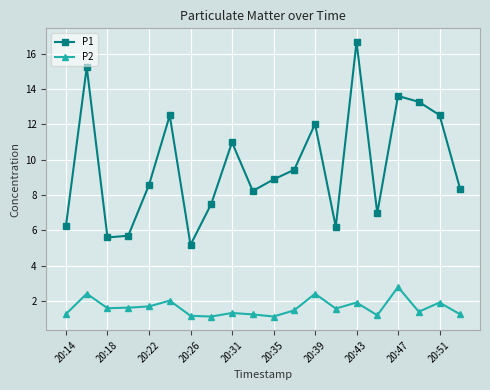

What is the lowest value of the P2 series?

1.1